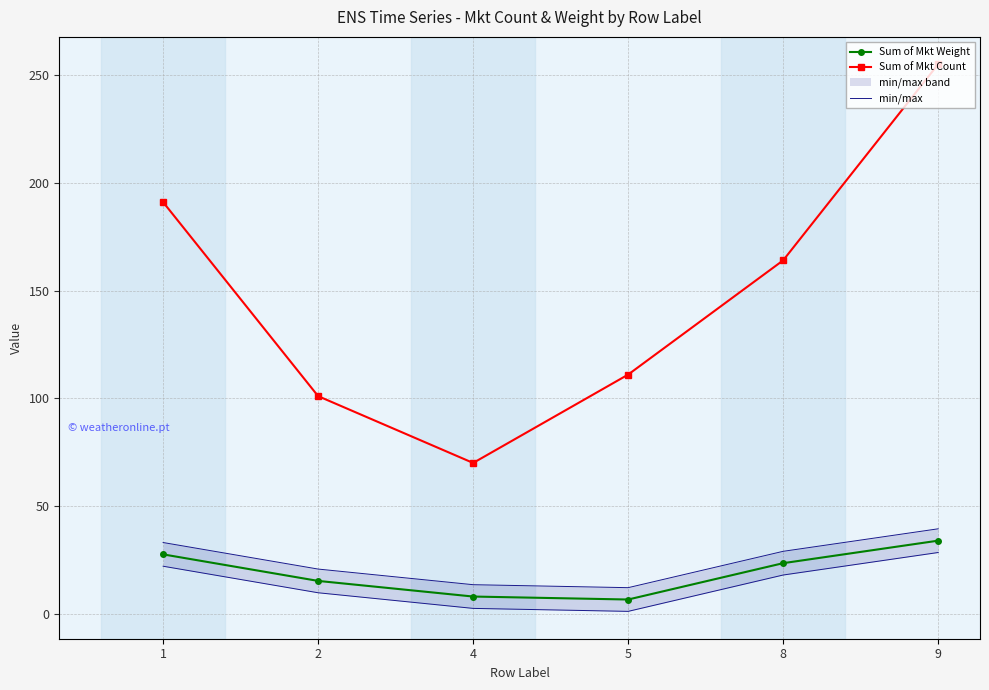

True or false: Sum of Mkt Weight and min/max cross at least once.

False